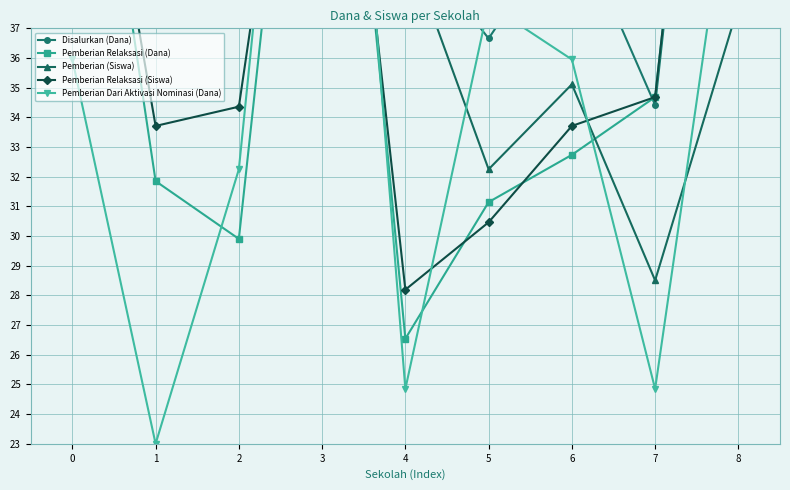

What is the value of the Pemberian Relaksasi (Dana) point at the 1st from the left?

50.6